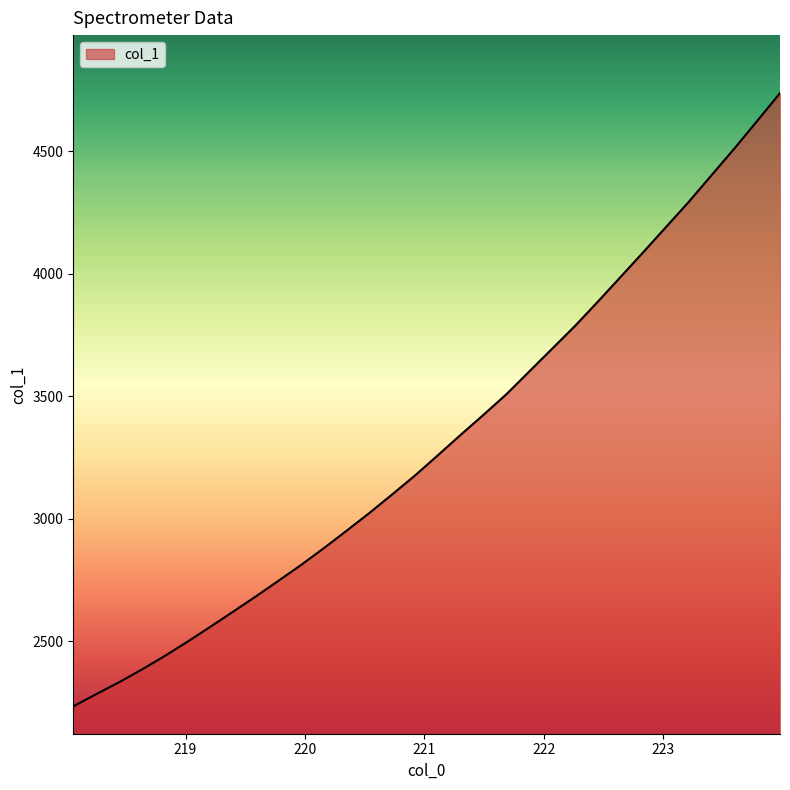

What is the greatest value displayed?

4736.2